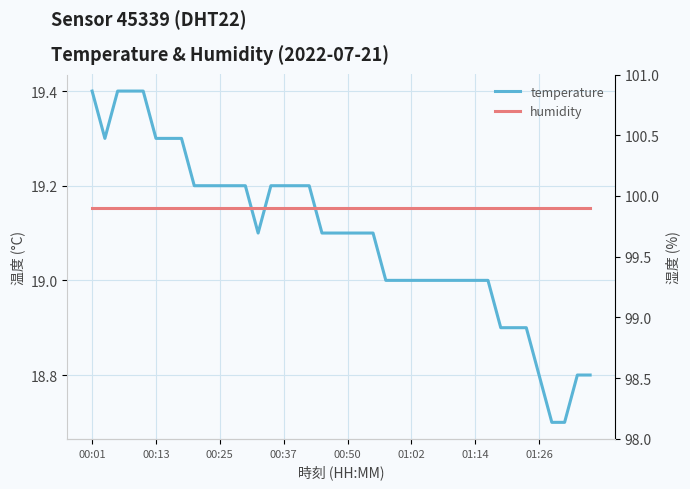

What is the average value of the humidity series?

99.9